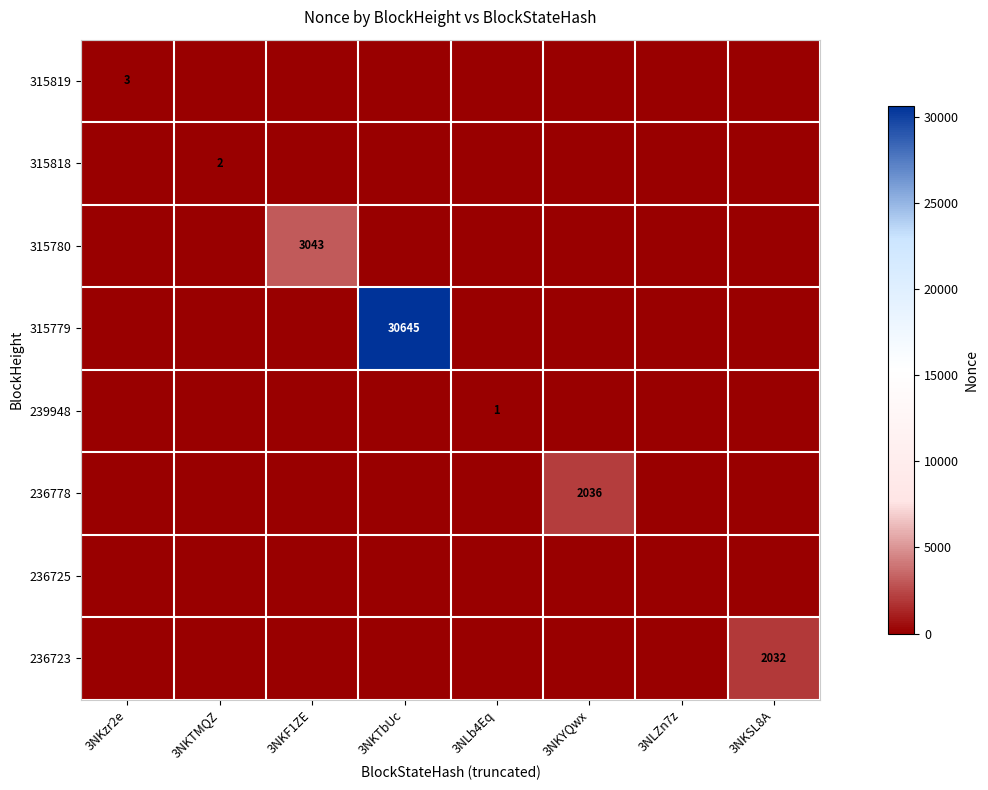

The 315818 series shows 3 at 3NKTMQZ. True or false?

False